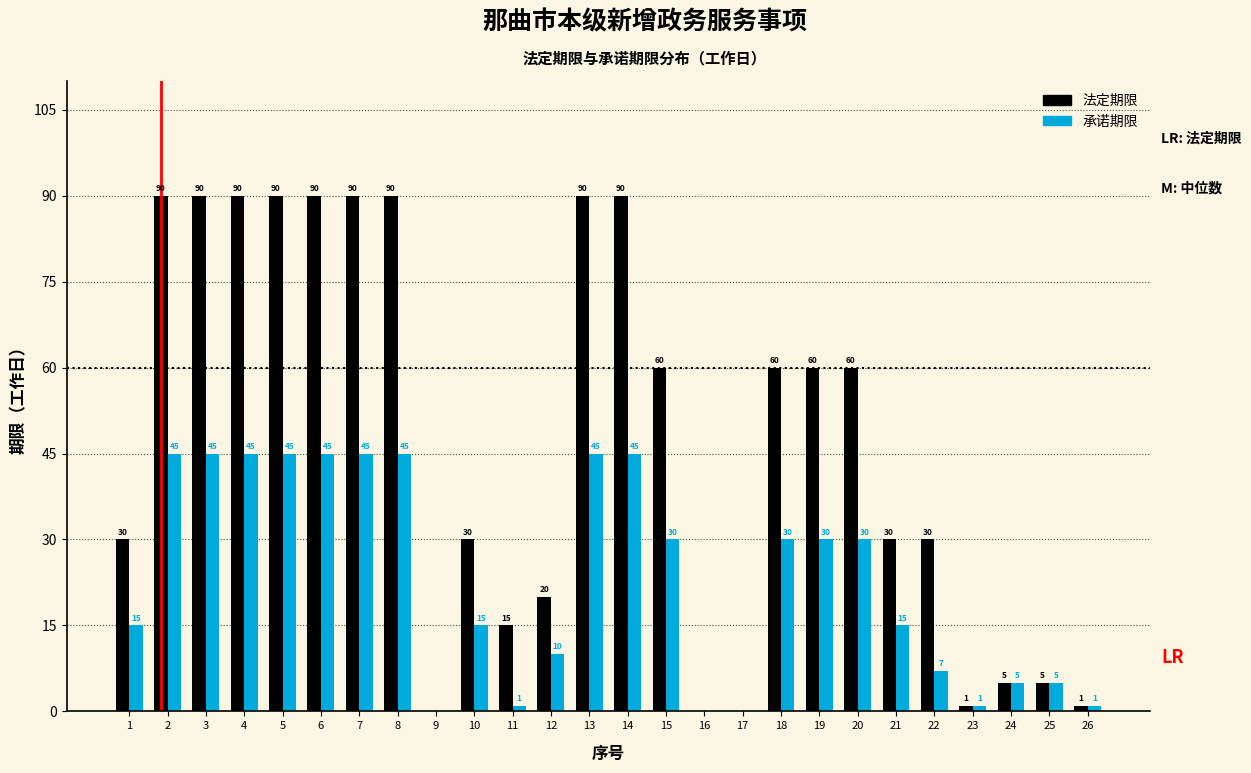

Reading right to left, what are all the values shown in this chart?

法定期限: 26=1	25=5	24=5	23=1	22=30	21=30	20=60	19=60	18=60	17=0	16=0	15=60	14=90	13=90	12=20	11=15	10=30	9=0	8=90	7=90	6=90	5=90	4=90	3=90	2=90	1=30
承诺期限: 26=1	25=5	24=5	23=1	22=7	21=15	20=30	19=30	18=30	17=0	16=0	15=30	14=45	13=45	12=10	11=1	10=15	9=0	8=45	7=45	6=45	5=45	4=45	3=45	2=45	1=15